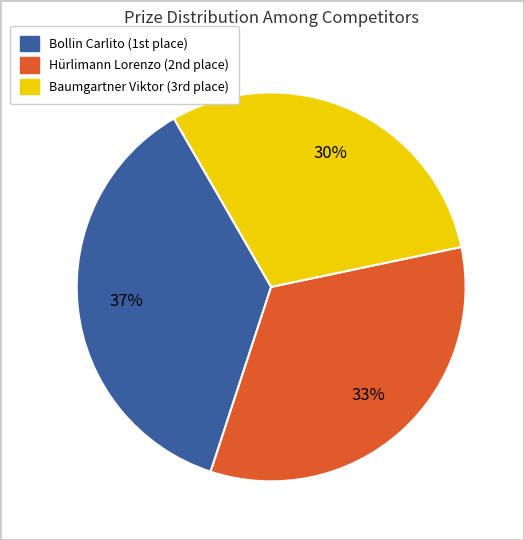

Is there a majority slice in this chart?

No